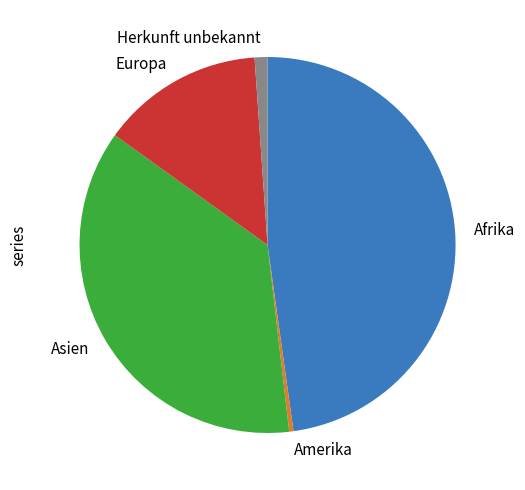

Does Afrika account for over 50% of the chart?

No